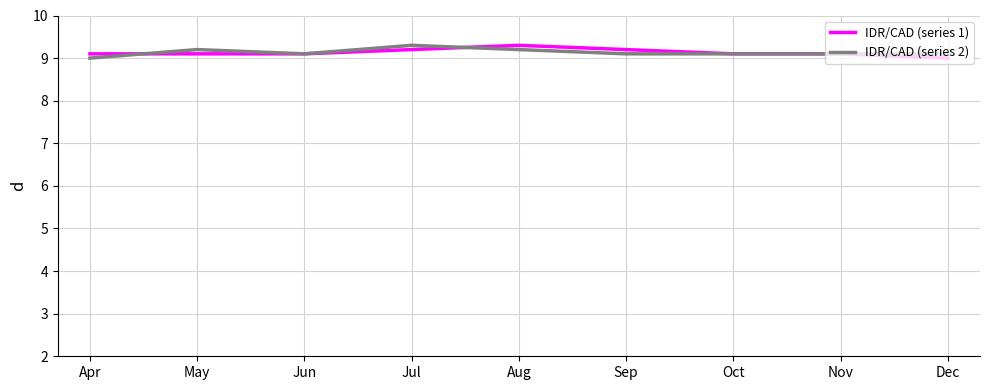

Reading right to left, what are all the values shown in this chart?

IDR/CAD (series 1): Dec=9.0	Nov=9.1	Oct=9.1	Sep=9.2	Aug=9.3	Jul=9.2	Jun=9.1	May=9.1	Apr=9.1
IDR/CAD (series 2): Dec=9.1	Nov=9.1	Oct=9.1	Sep=9.1	Aug=9.2	Jul=9.3	Jun=9.1	May=9.2	Apr=9.0